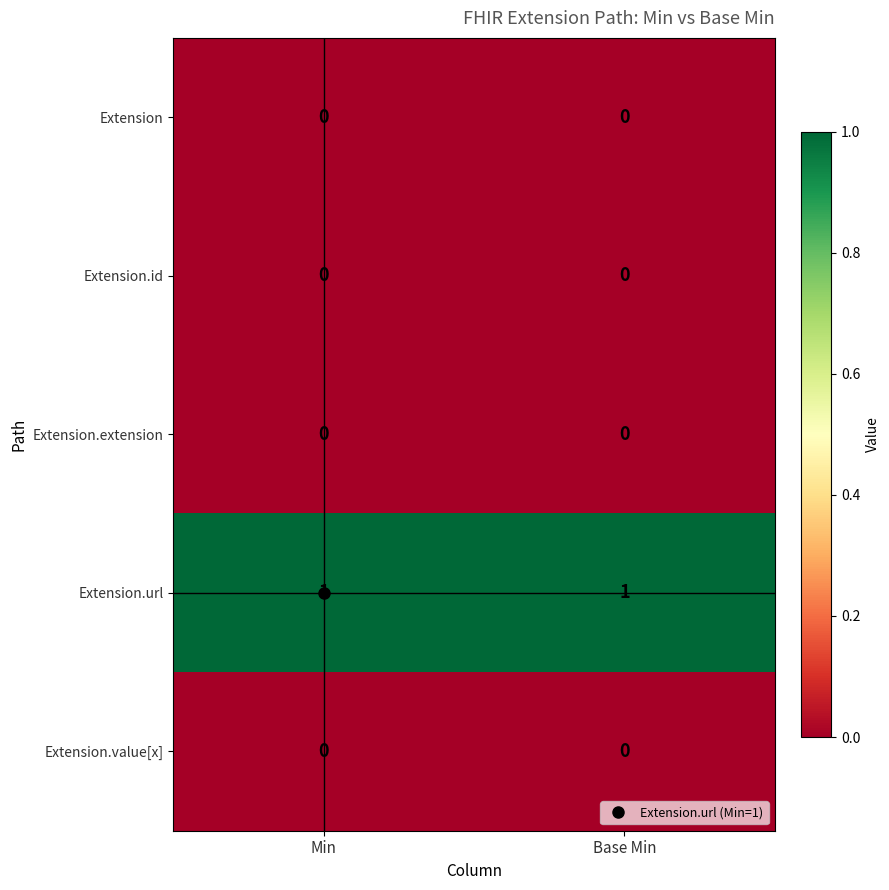

Which series has the largest total across all categories?

Extension.url